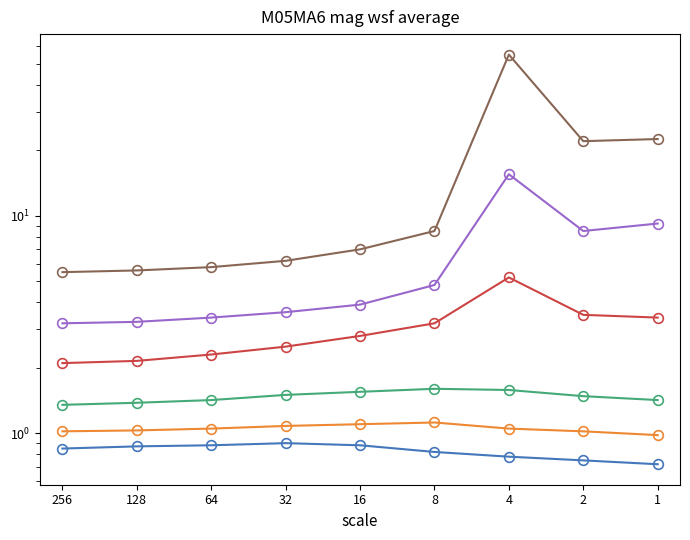

The value of Series 3 at 64 is 0.7. True or false?

False